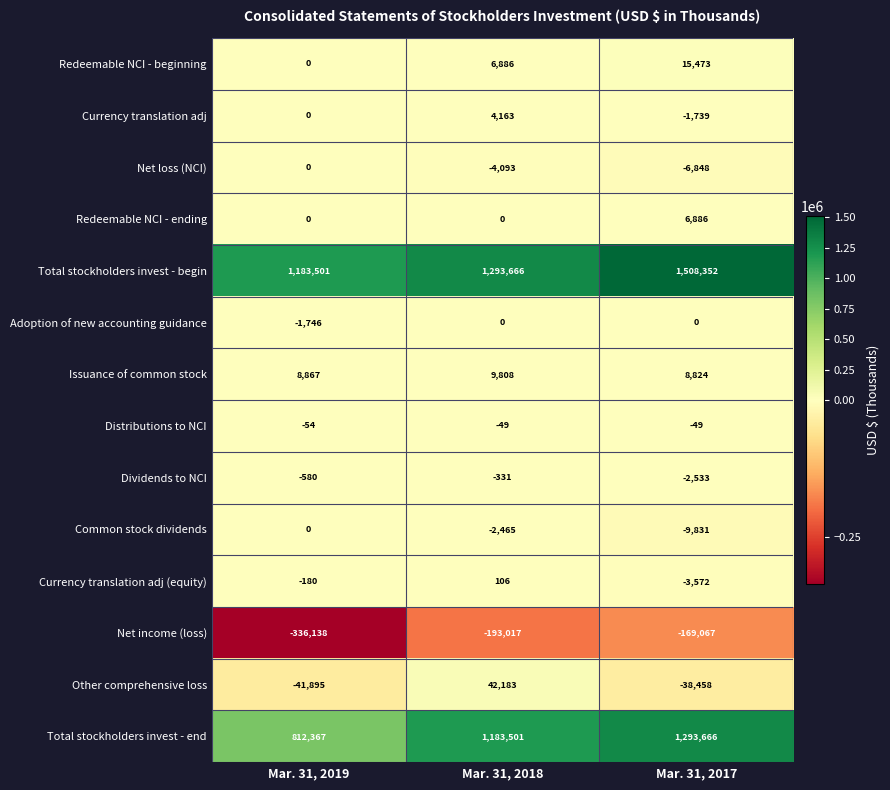

What is the minimum value shown in the chart?

-336138